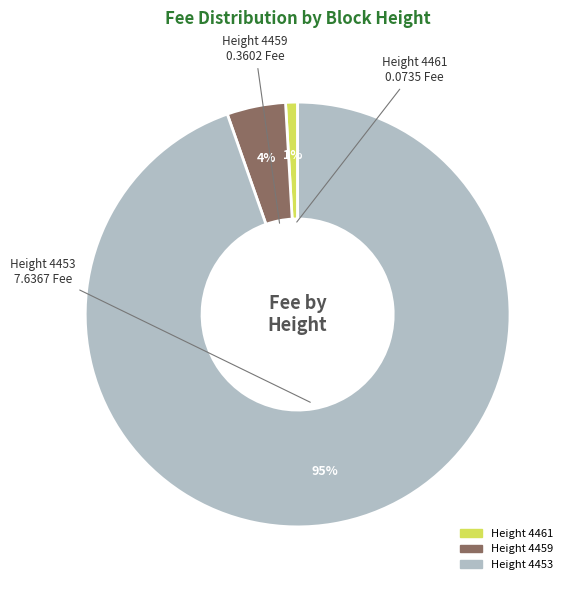

Is there a majority slice in this chart?

Yes